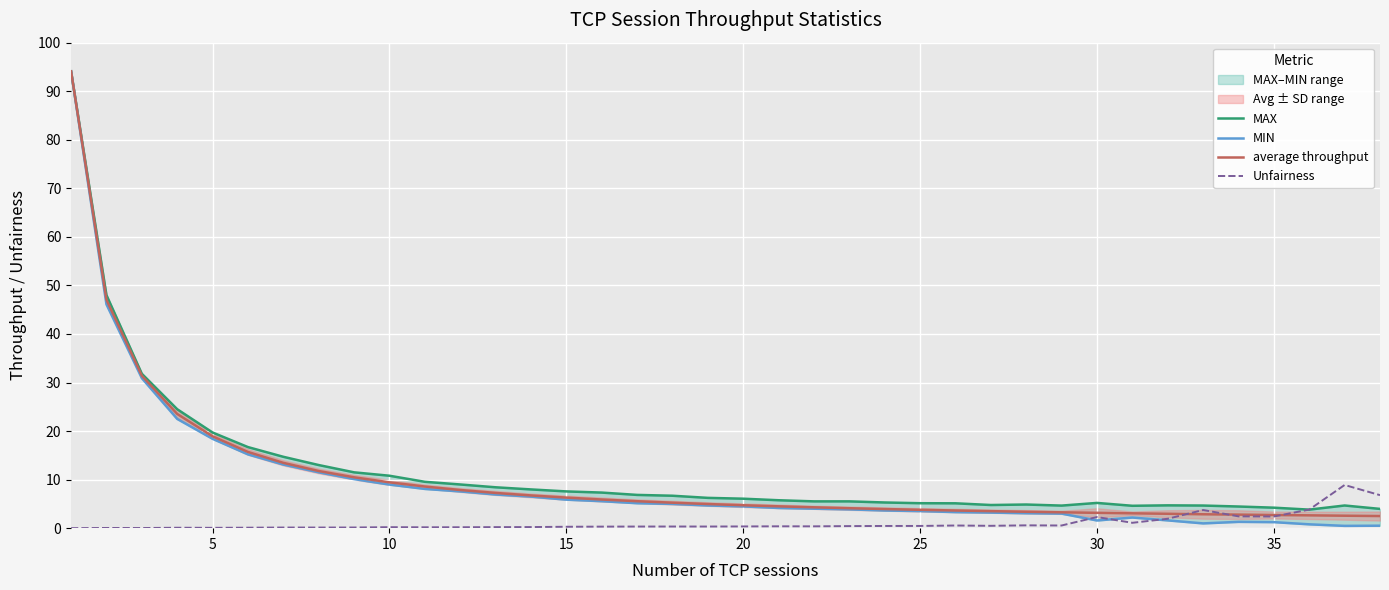

What is the approximate value of Unfairness at 30?

2.3